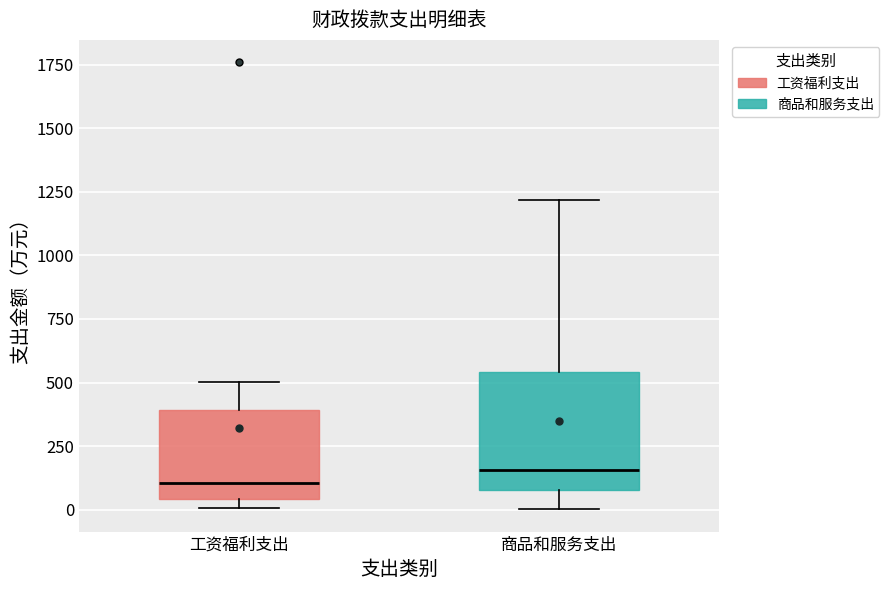

Where does the upper whisker of the box for 工资福利支出 end on the y-axis? The values are not printed on the chart, so give them approximately, as read against the axis.

500